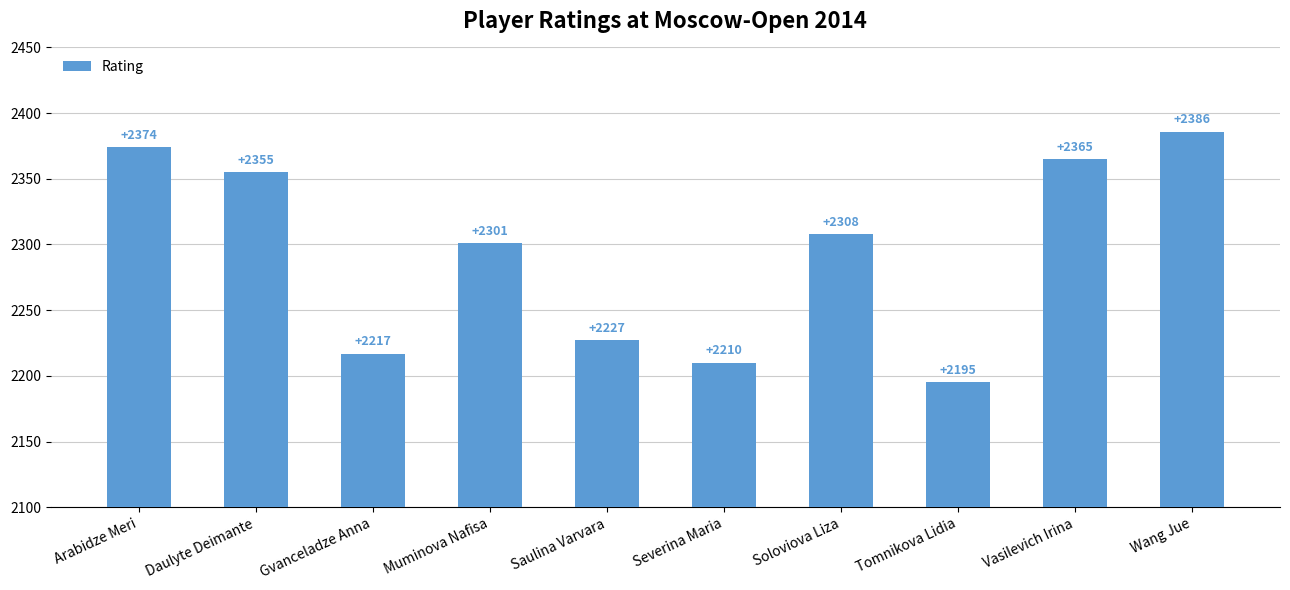

Is it true that the value at Vasilevich Irina is 2365?

True